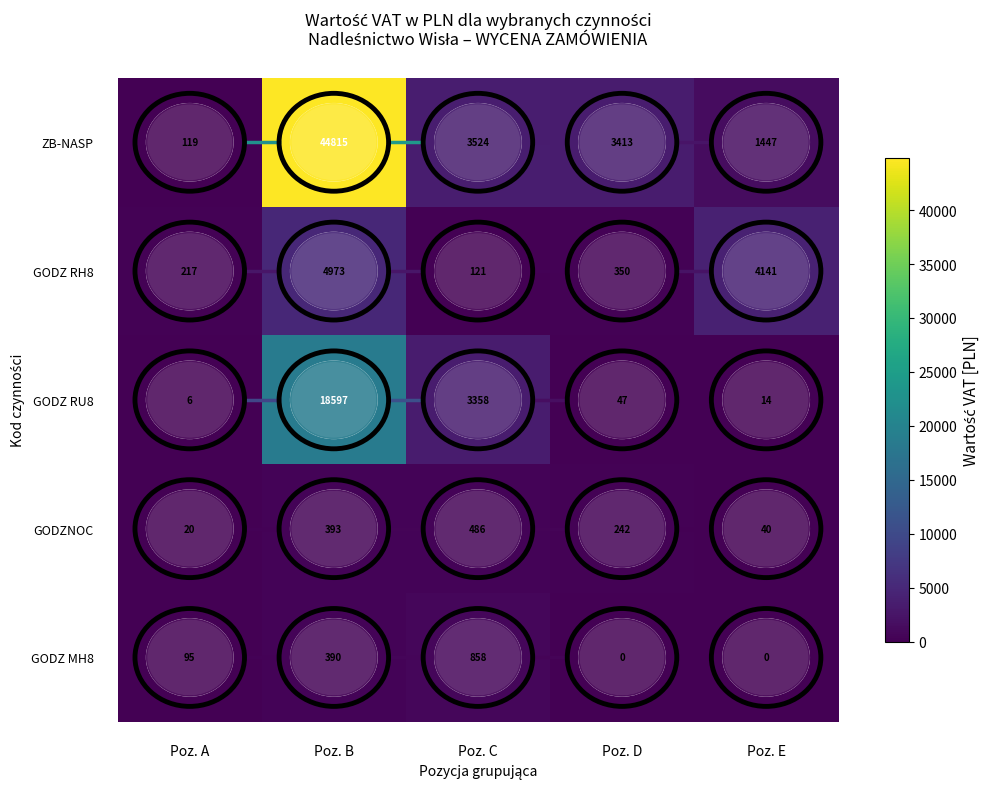

Is it true that GODZ RH8 equals 350 at Poz. D?

True